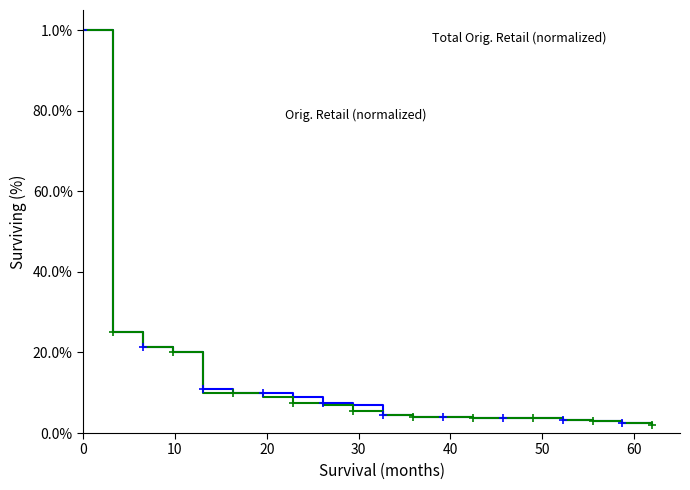

What is the average value of the Total Orig. Retail (normalized) series?

0.1